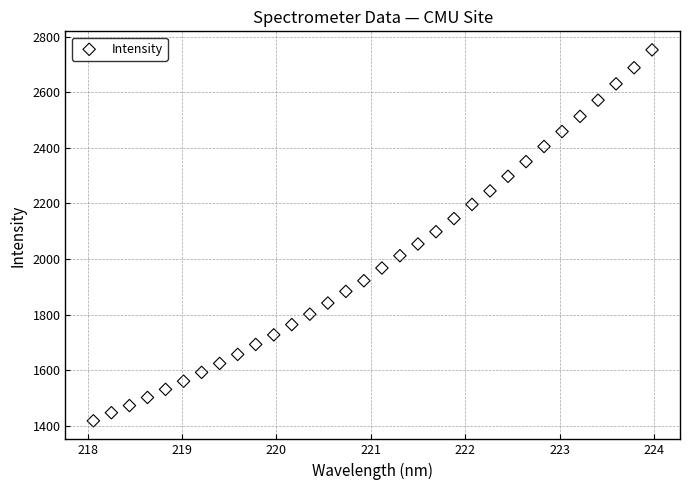

What is the range of X values (max minus min)?

5.9